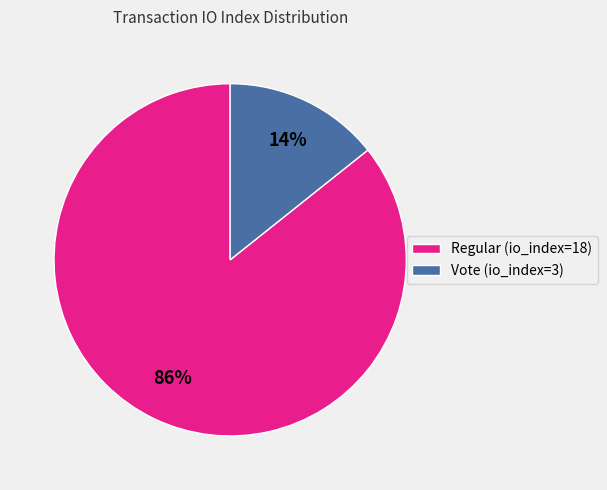

Do Vote (io_index=3) and Regular (io_index=18) together represent more than half of the pie?

Yes